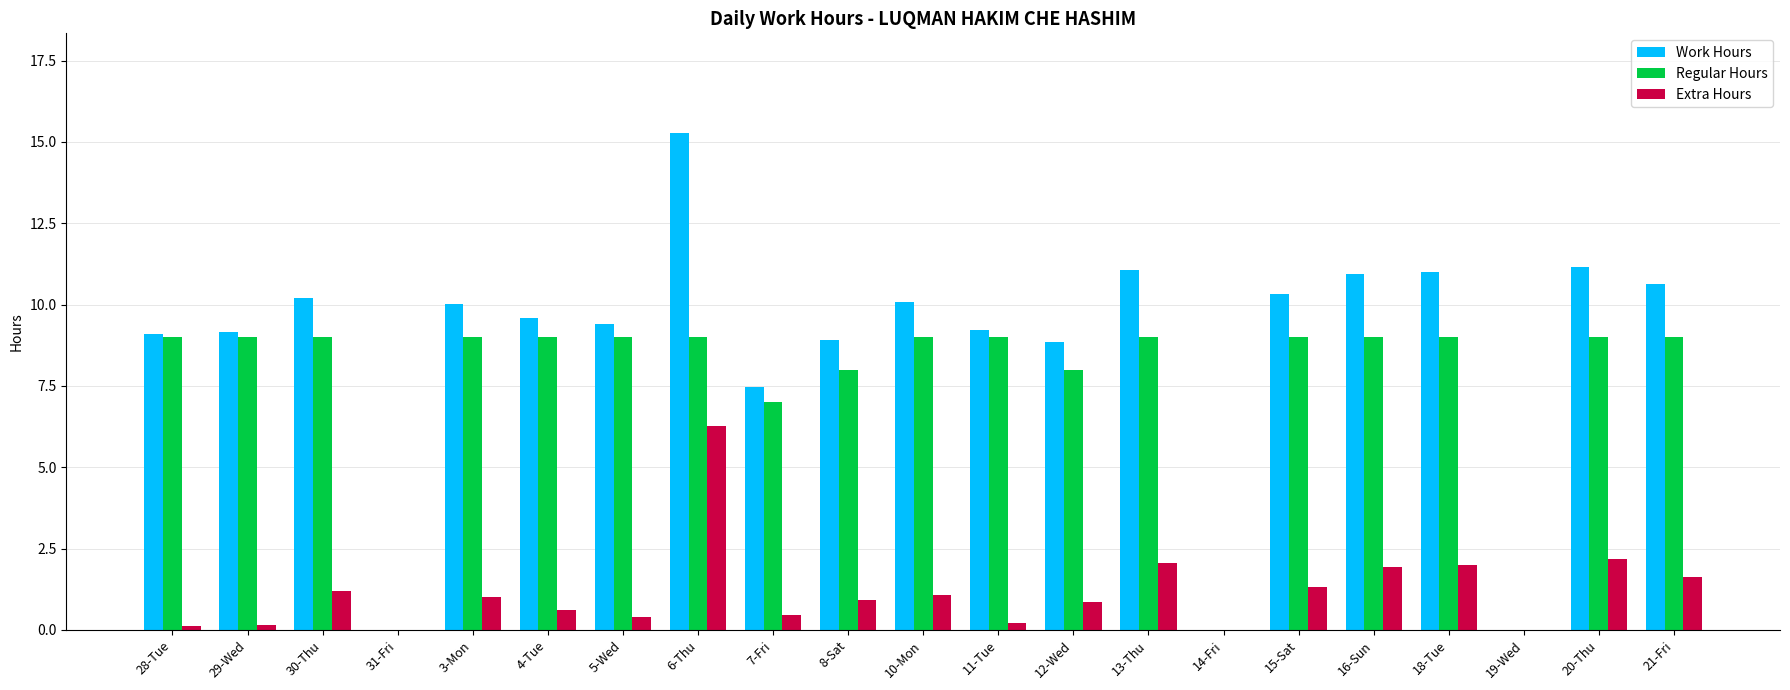

How many groups of bars are there?

21